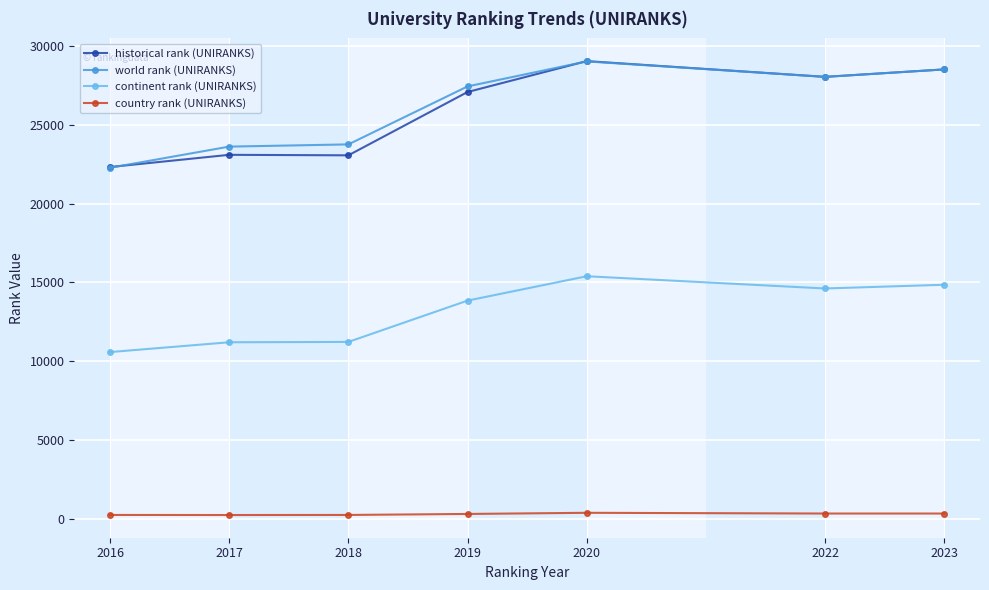

True or false: world rank (UNIRANKS) and country rank (UNIRANKS) cross at least once.

False